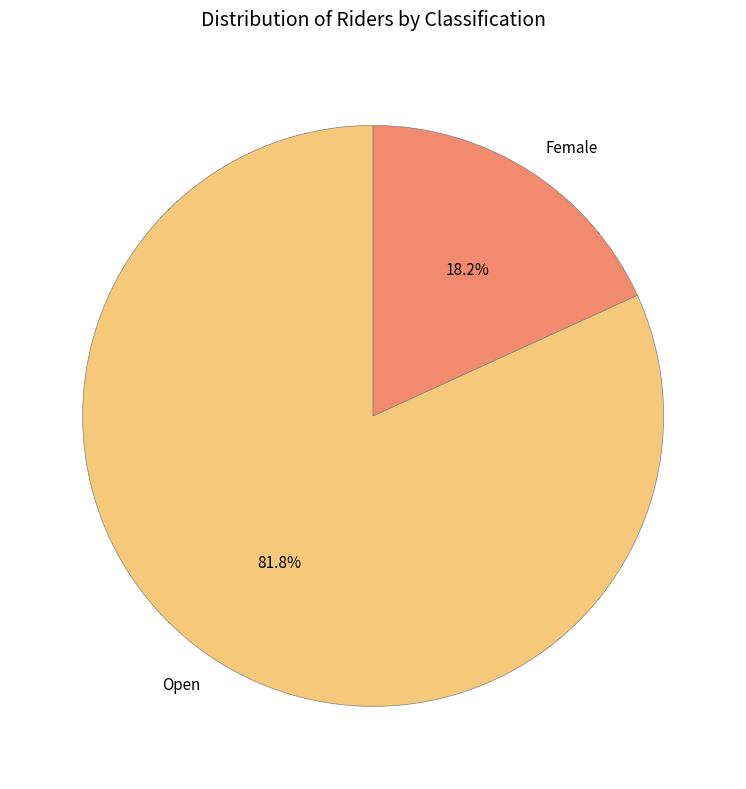

To the nearest percent, what is the difference between the Female and Open slice percentages?

64%